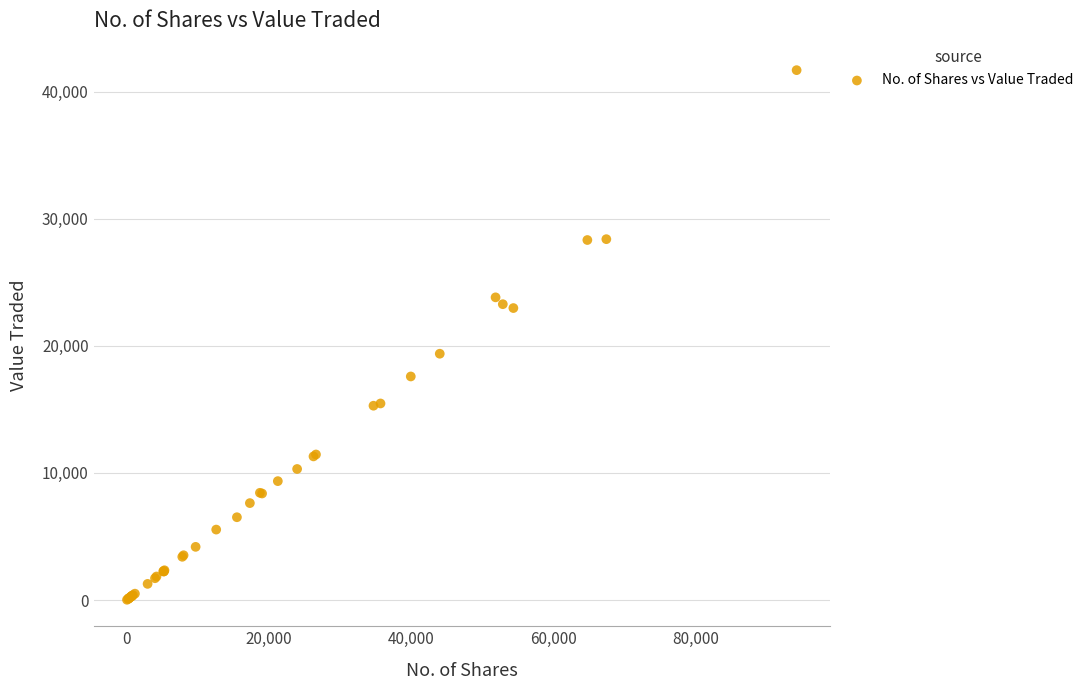

What Y value in the scatter plot is closest to 20859?

19382